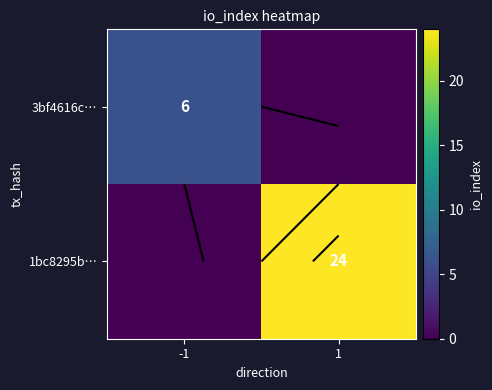

Rank the series by their average value, from lowest to highest.

3bf4616c…, 1bc8295b…